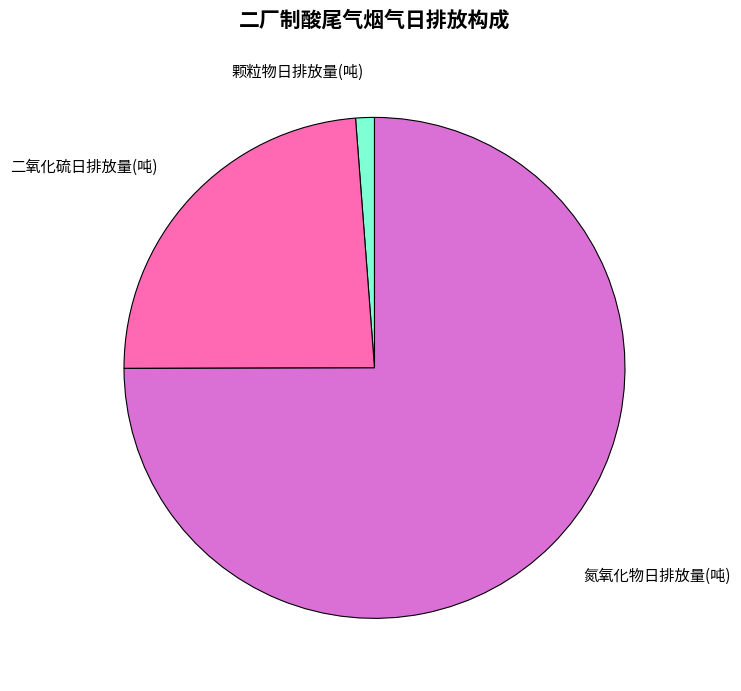

Rank the categories by value from highest to lowest.

氮氧化物日排放量(吨), 二氧化硫日排放量(吨), 颗粒物日排放量(吨)